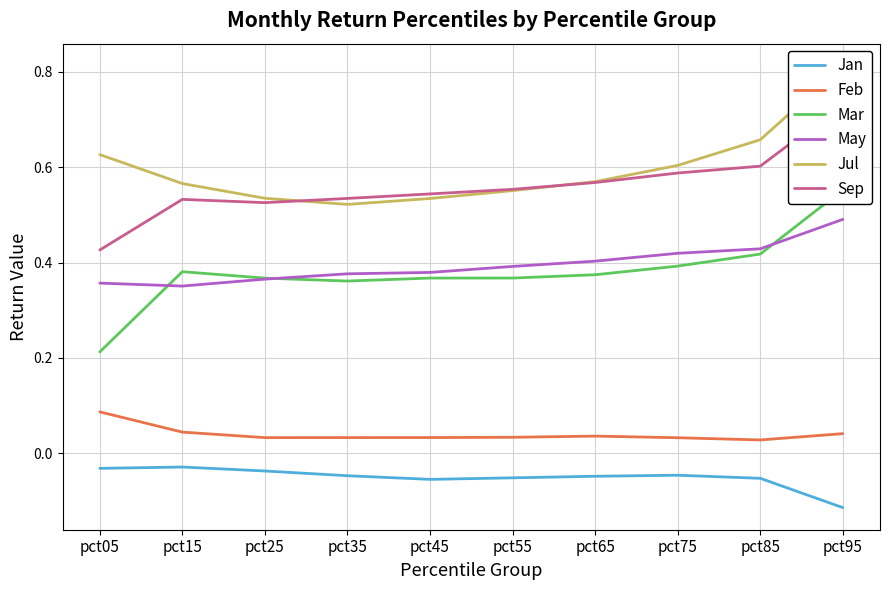

The value of Mar at pct85 is 0.7. True or false?

False